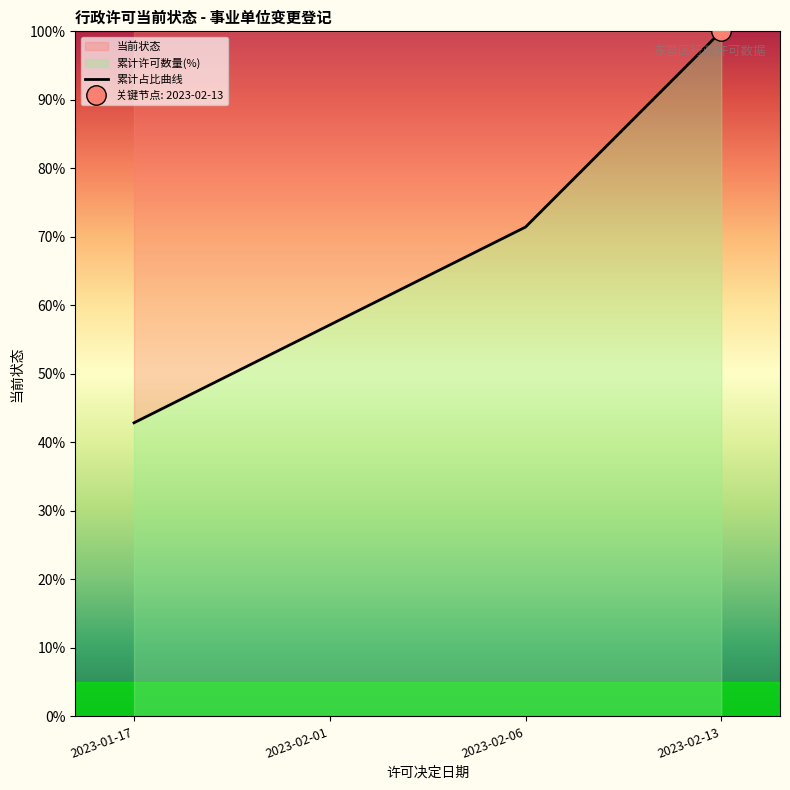

True or false: the data shows 100.0 at 2023-02-13.

True